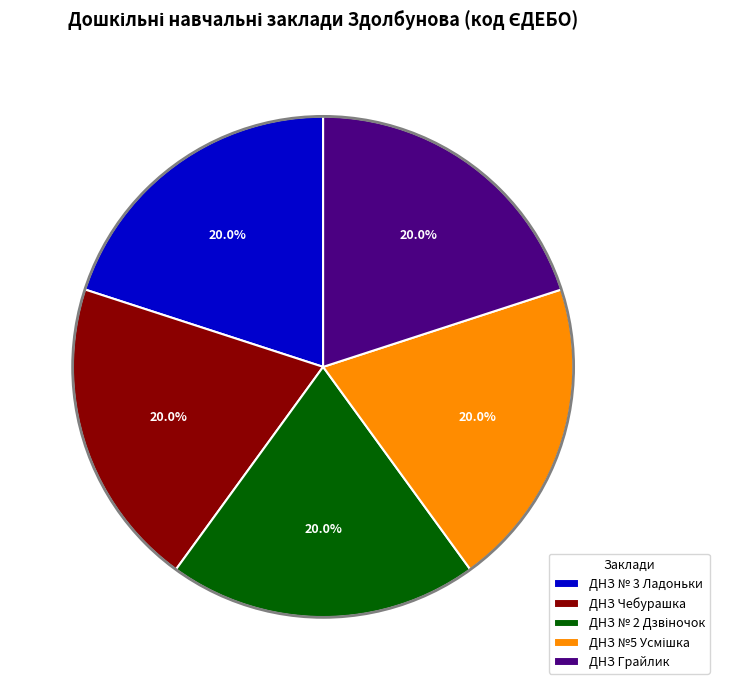

What percentage is NOT represented by ДНЗ № 3 Ладоньки?

80.0%